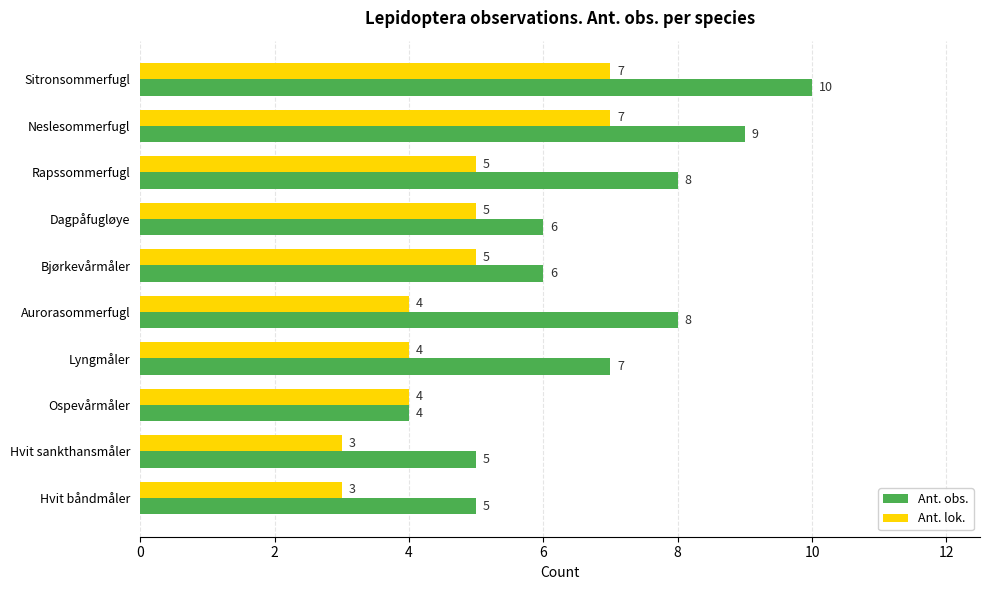

What is the average value of the Ant. lok. series?

5